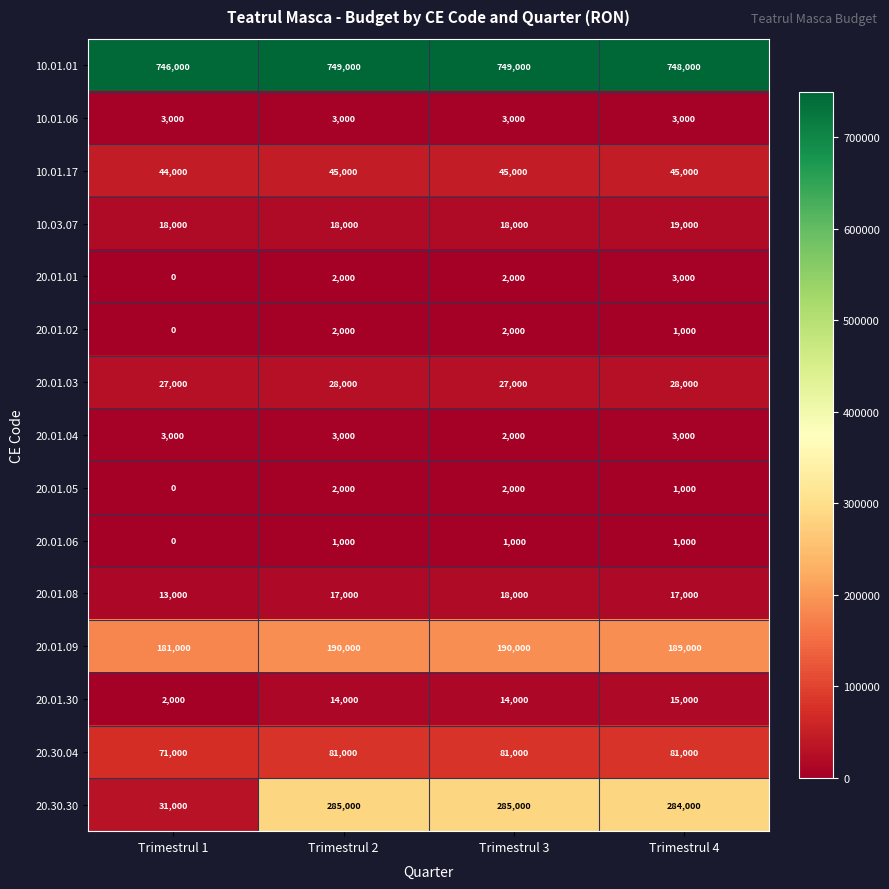

How many categories are shown in the chart?

4